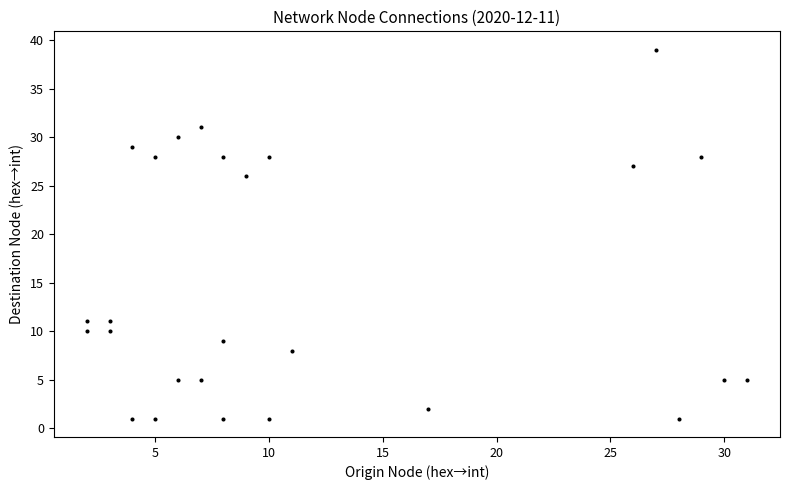

What is the range of X values (max minus min)?

29